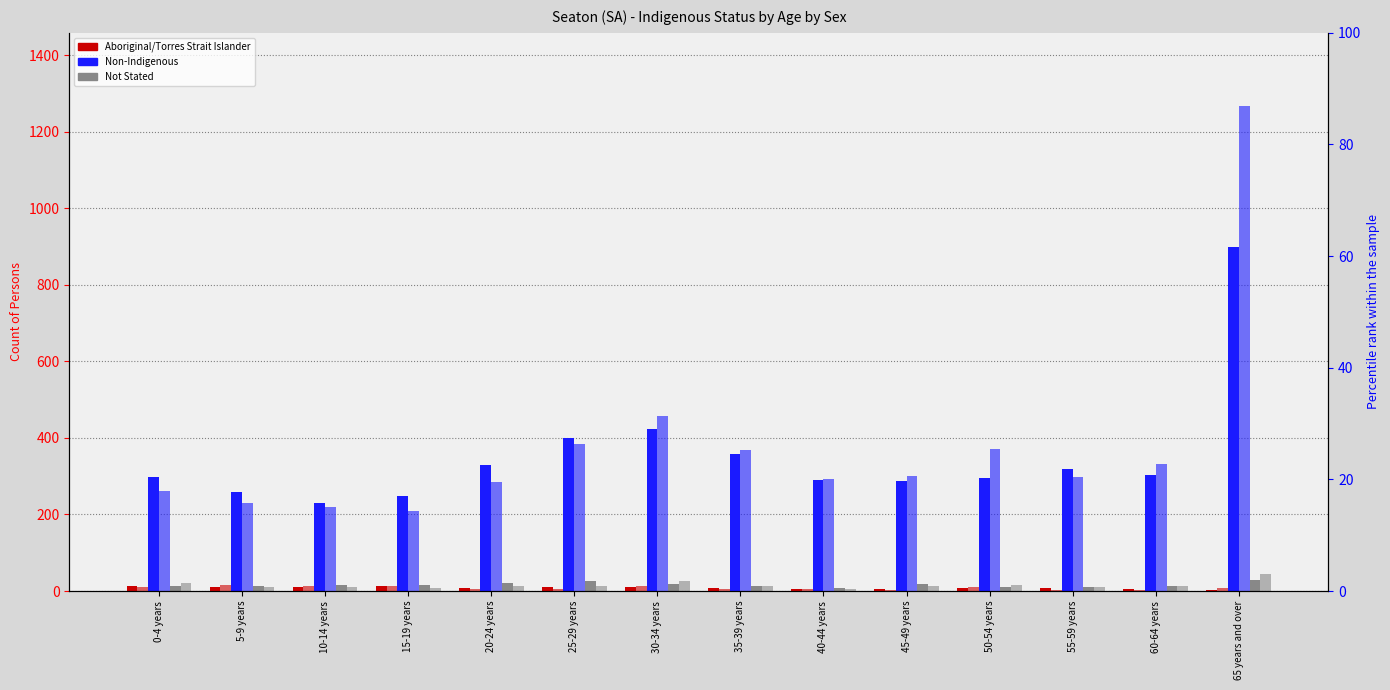

What is the label of the 13th bar from the right?

5-9 years